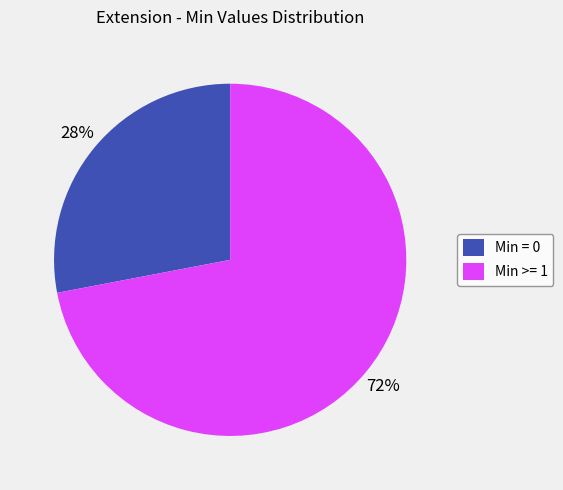

Combined, do Min = 0 and Min >= 1 account for over 50%?

Yes